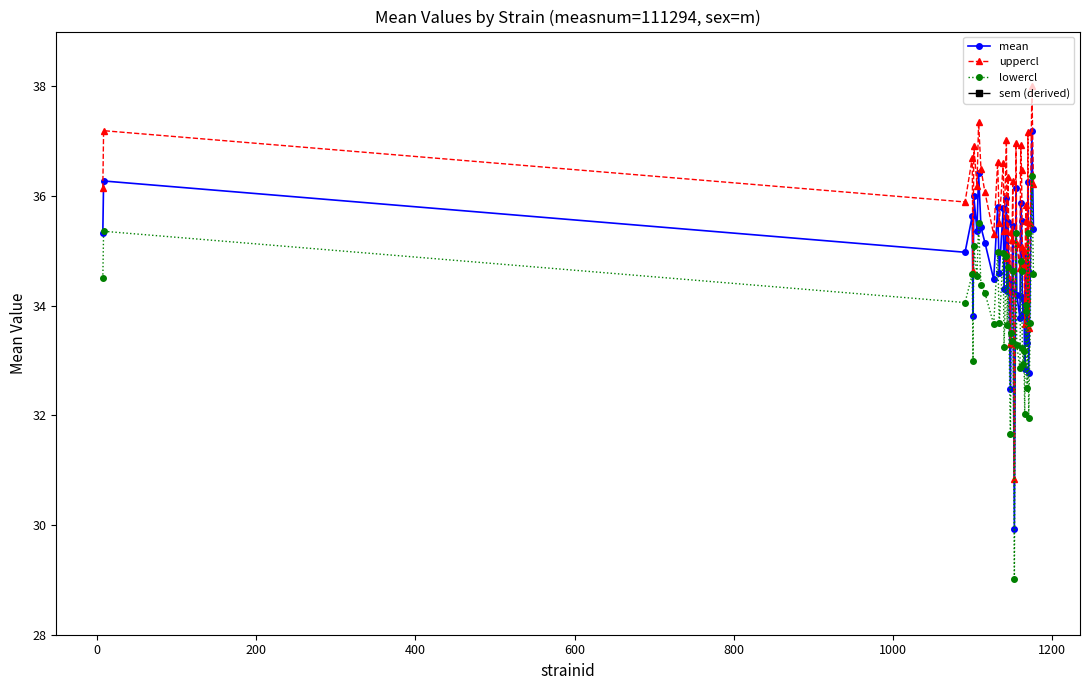

True or false: lowercl has more than 1 interior local peaks.

True